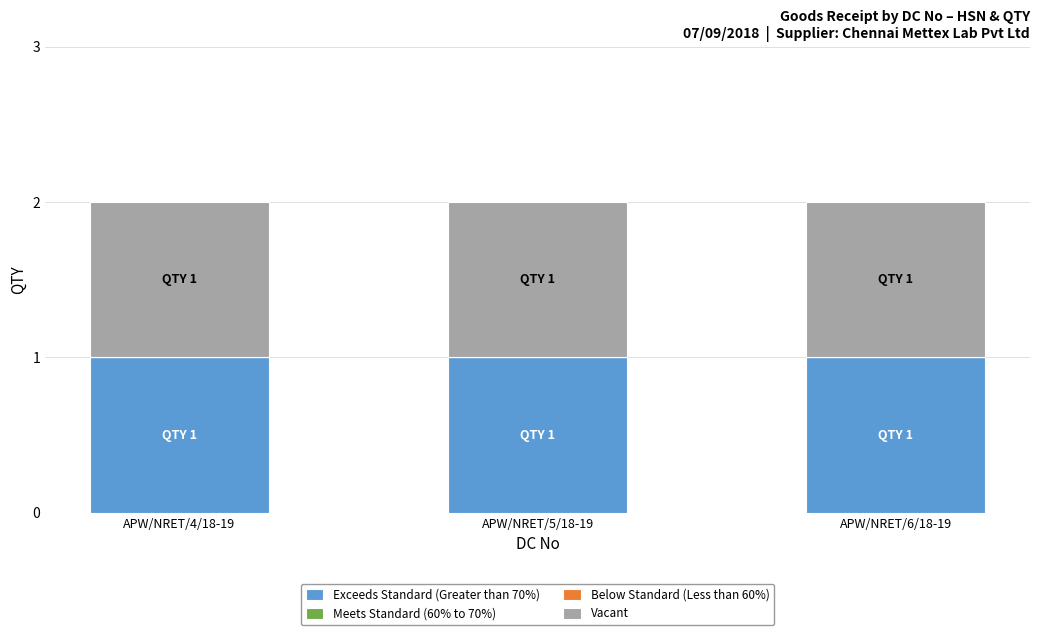

What is the difference between the highest and lowest values at APW/NRET/5/18-19?

1